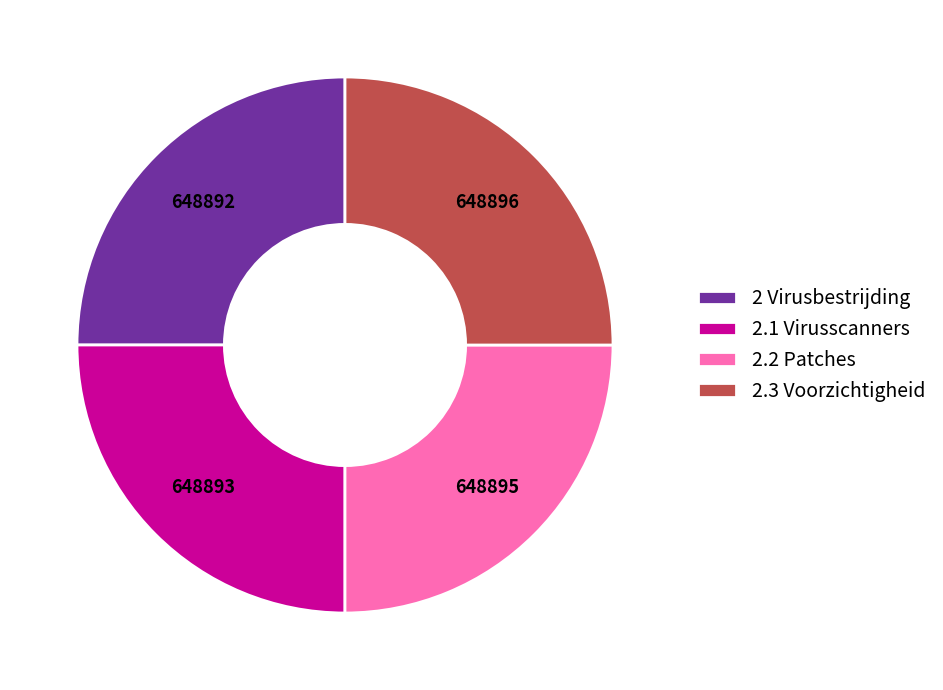

Count the number of slices in the pie.

4